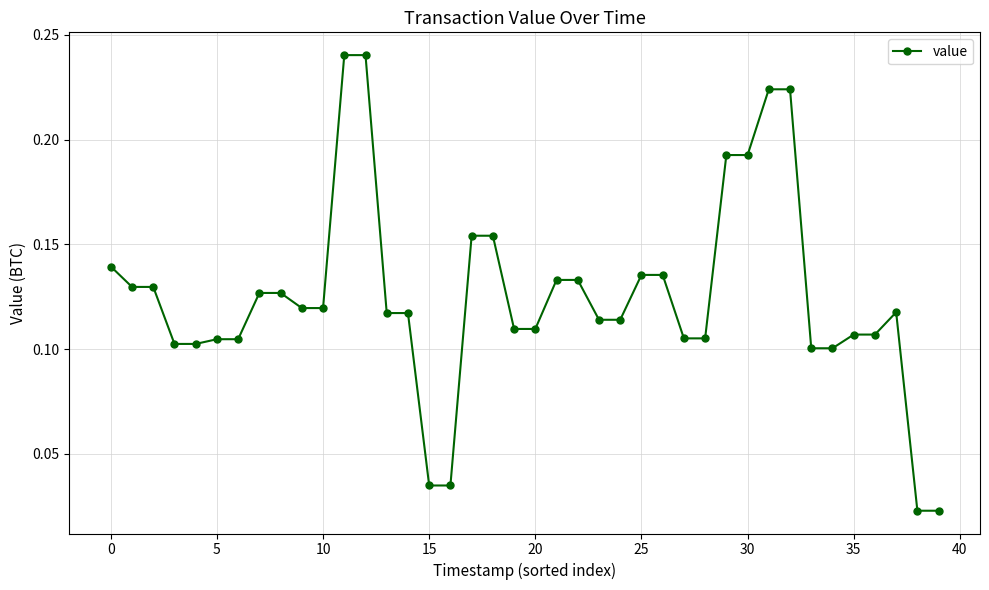

How many values are between 0 and 1?

40